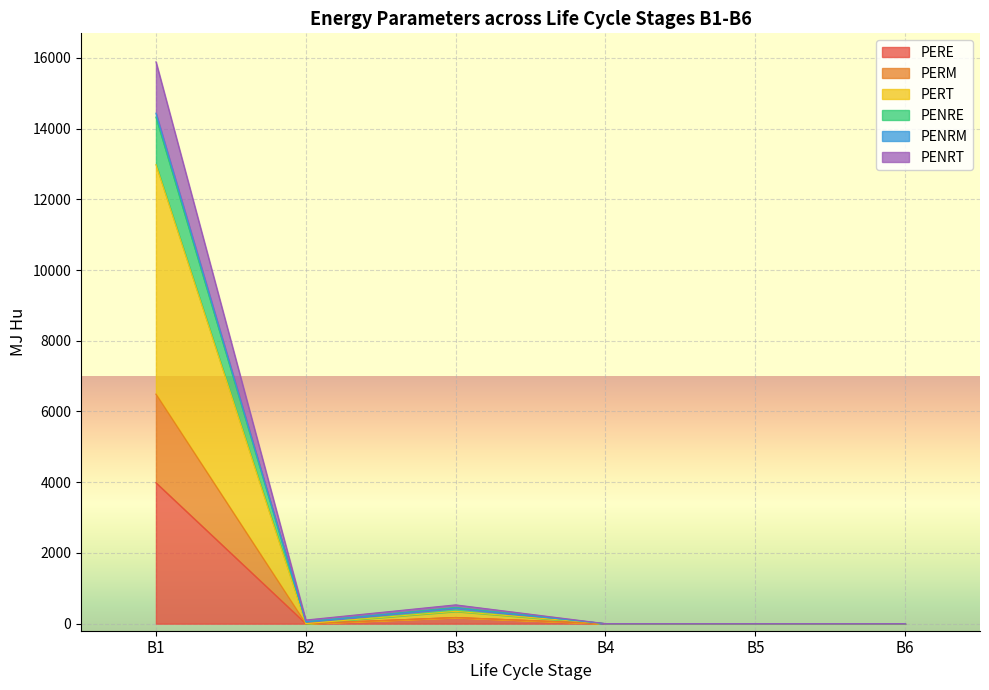

The value of PERE at B6 is 0.0. True or false?

True